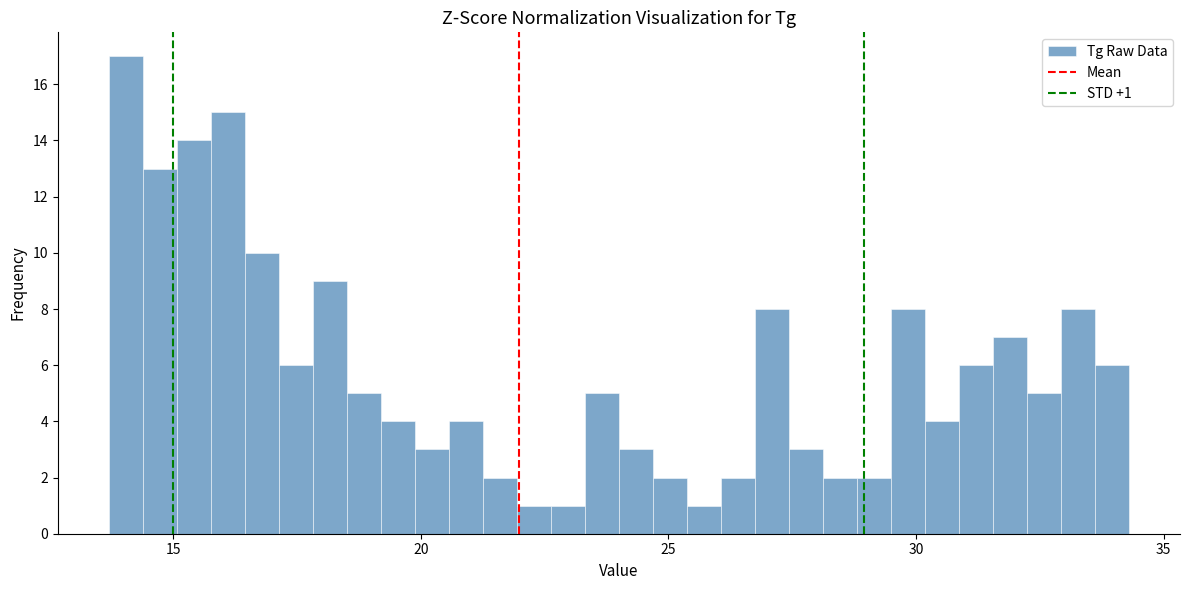

Around what value on the x-axis is the tallest bar? Give the approximate position of its centre, as read against the axis.

14.0